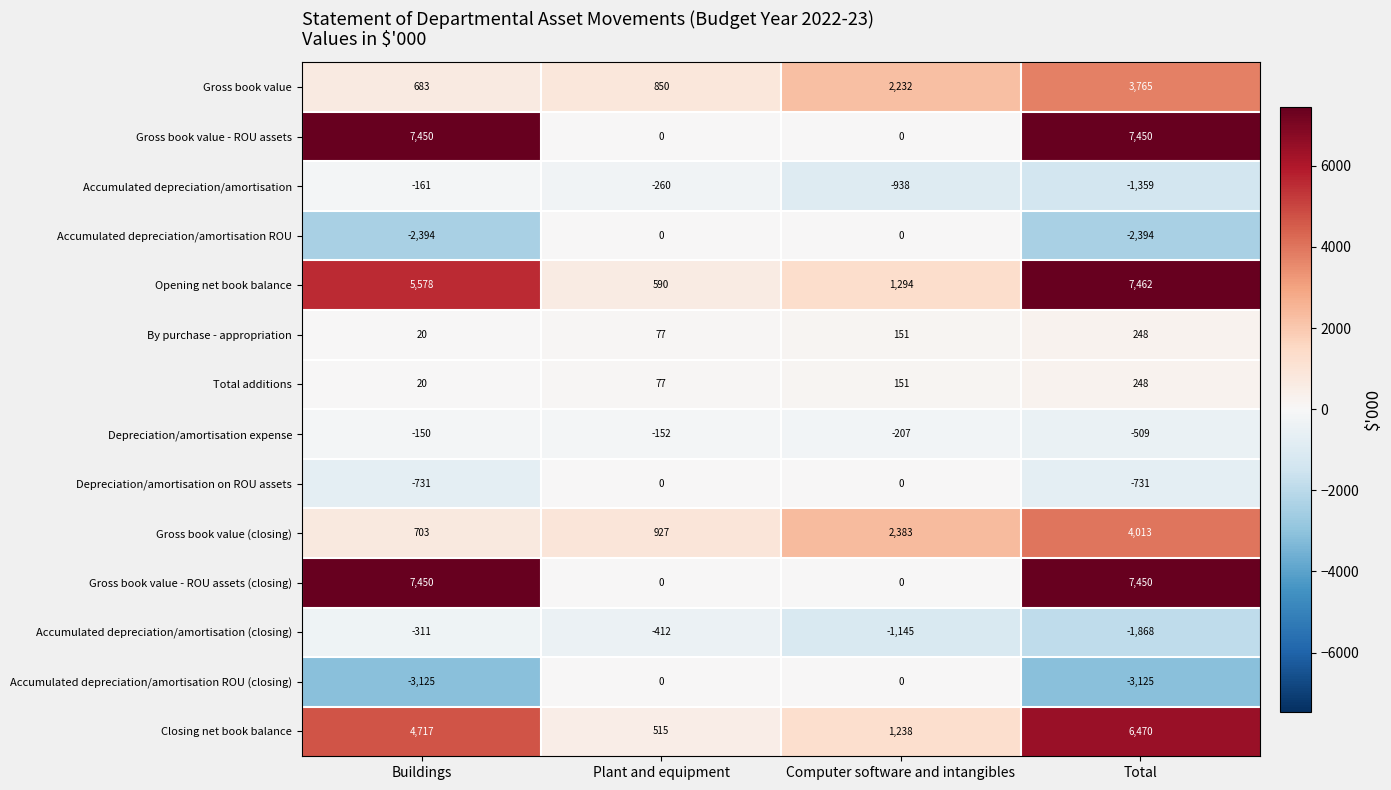

What is the spread (max minus min) of values at Buildings?

10575